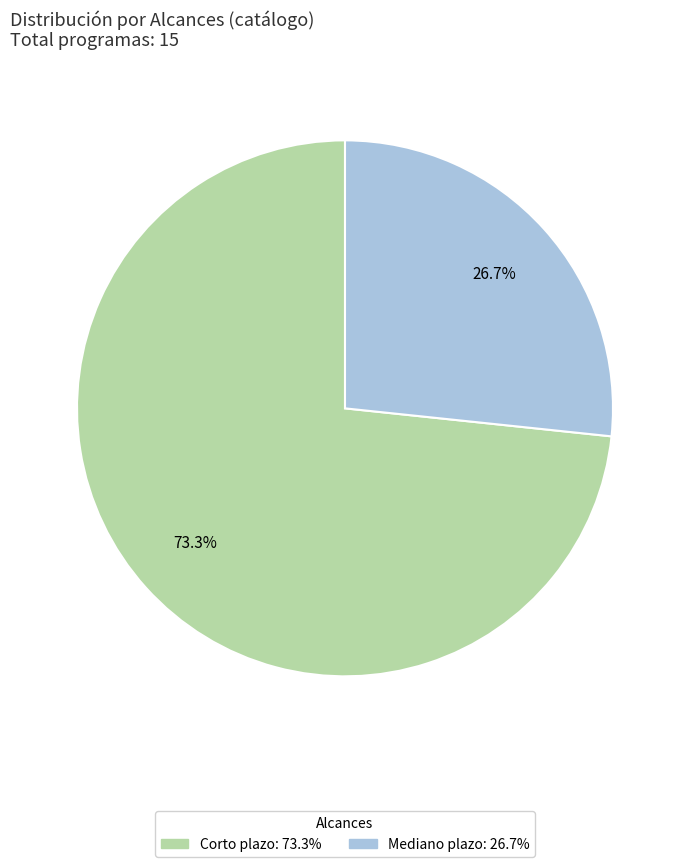

Rank the categories by value from highest to lowest.

Corto plazo, Mediano plazo